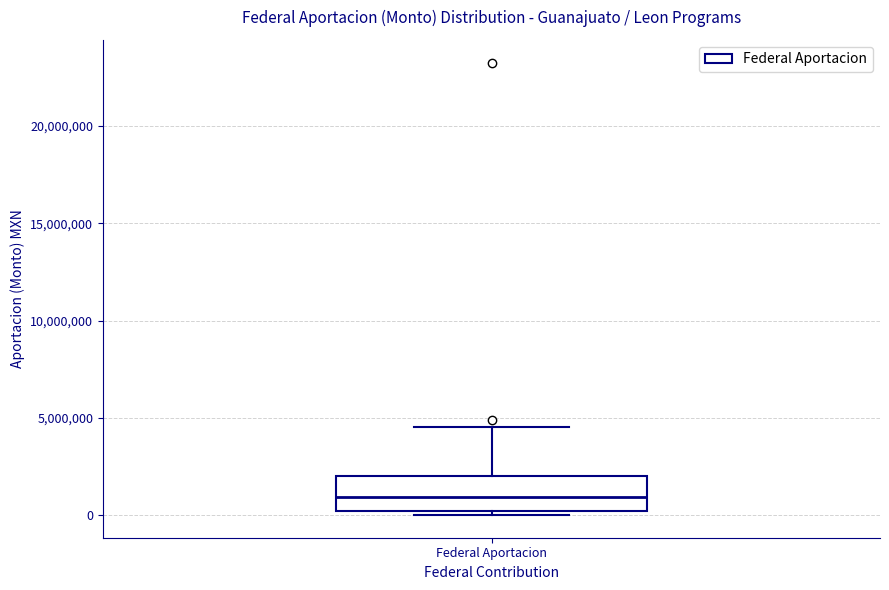

Read this box plot against the y-axis: the position of the median line, the range covered by the box, and the ends of both whiskers. The values are not printed on the chart, so give them approximately, as read against the axis.

median 1000000, box 0 to 2000000, whiskers 0 (just below the box's lower edge) to 4500000